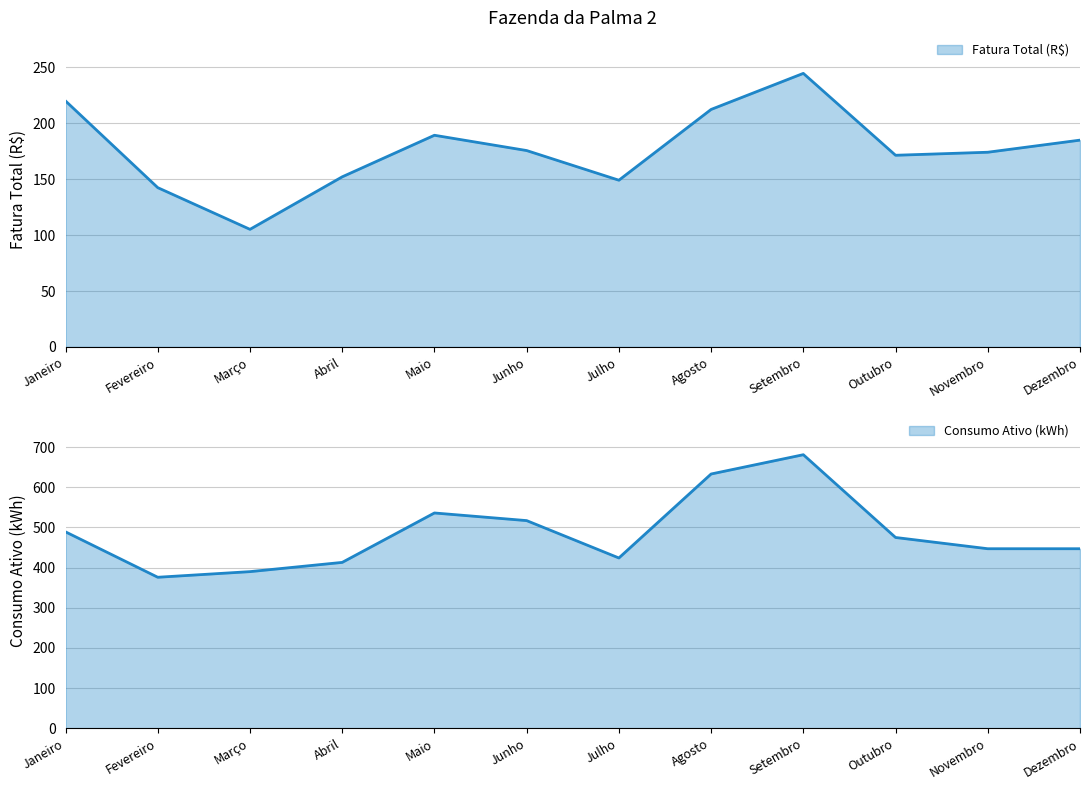

True or false: Fatura Total (R$) has more than 1 interior local peaks.

True